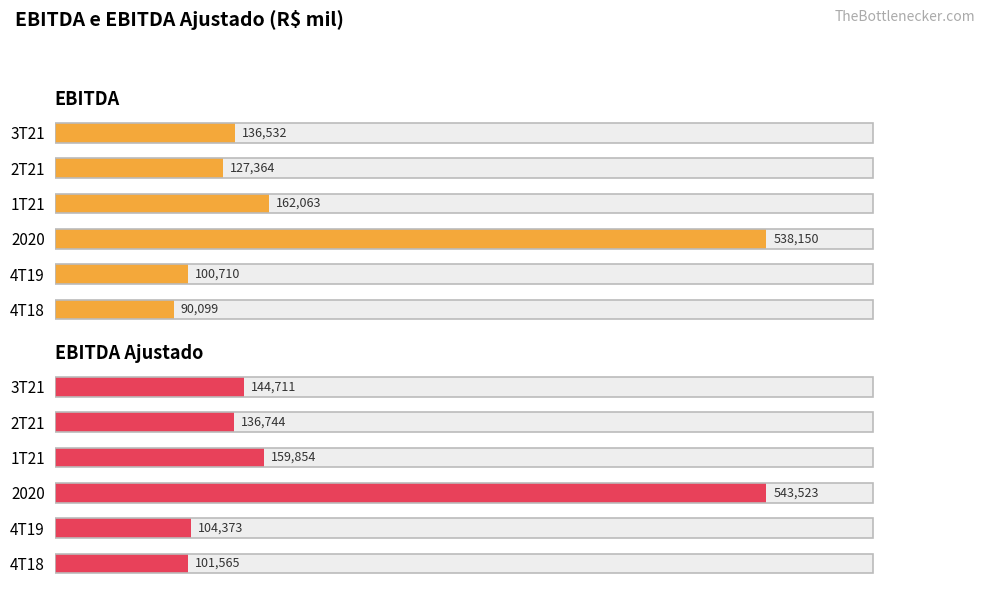

List the series in order of their peak value, lowest first.

EBITDA, EBITDA Ajustado